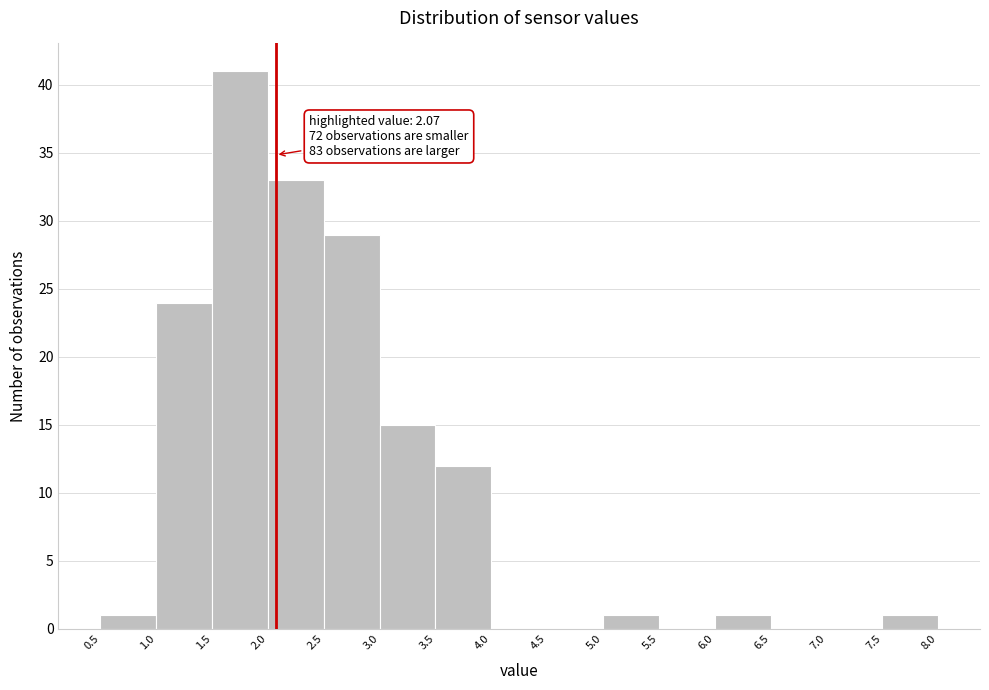

Which range on the x-axis has the tallest bar?

1.5 to 2.0